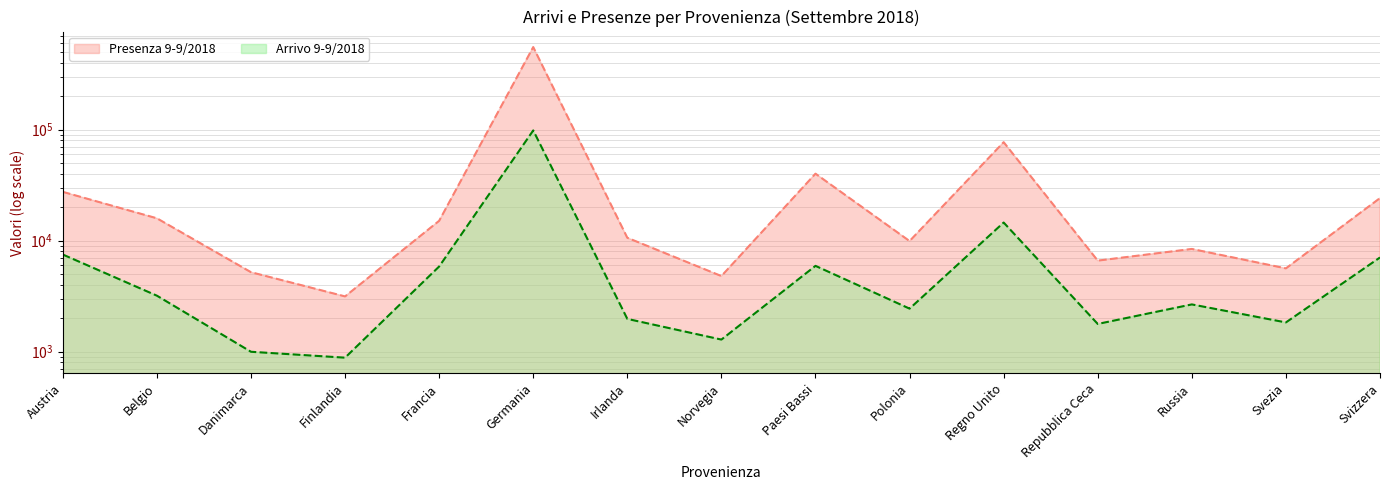

True or false: Presenza 9-9/2018 and Arrivo 9-9/2018 intersect in this chart.

False